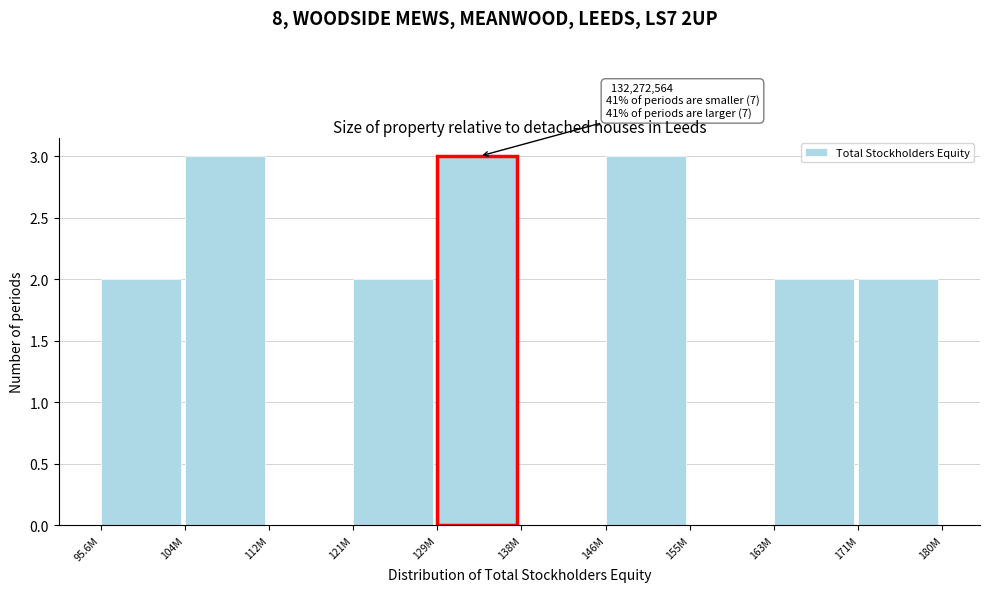

Reading left to right, list all the values displayed in this chart.

95.6M=2	104M=3	112M=0	121M=2	129M=3	138M=0	146M=3	155M=0	163M=2	171M=2